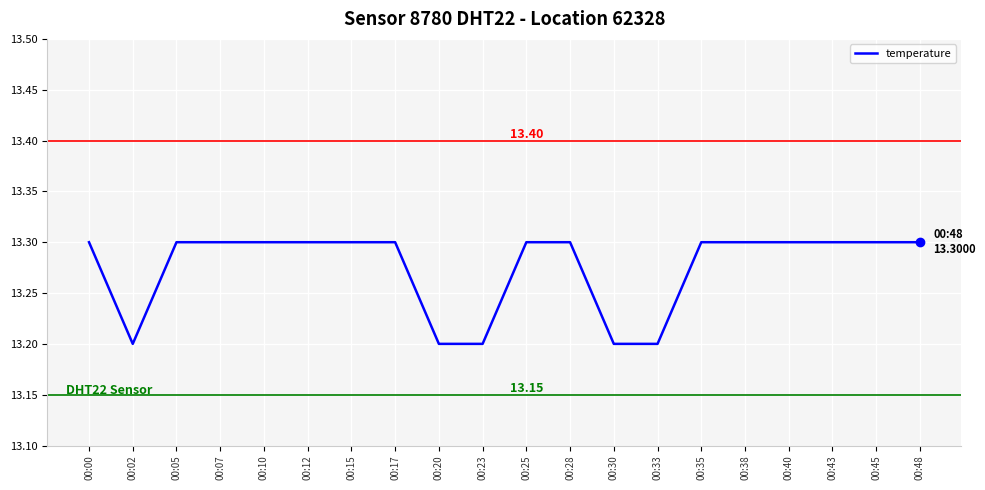

Does the chart display data point markers on the line(s)?

No